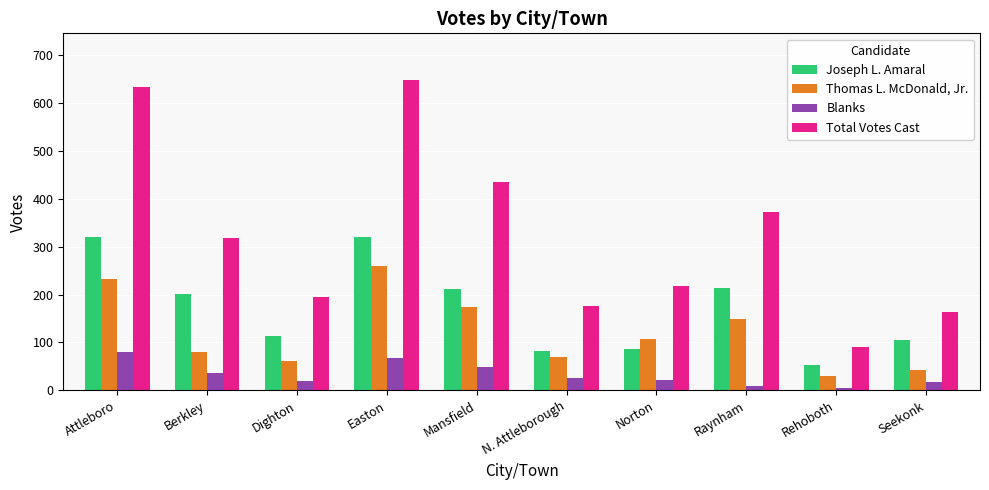

List the series in order of their peak value, highest first.

Total Votes Cast, Joseph L. Amaral, Thomas L. McDonald, Jr., Blanks